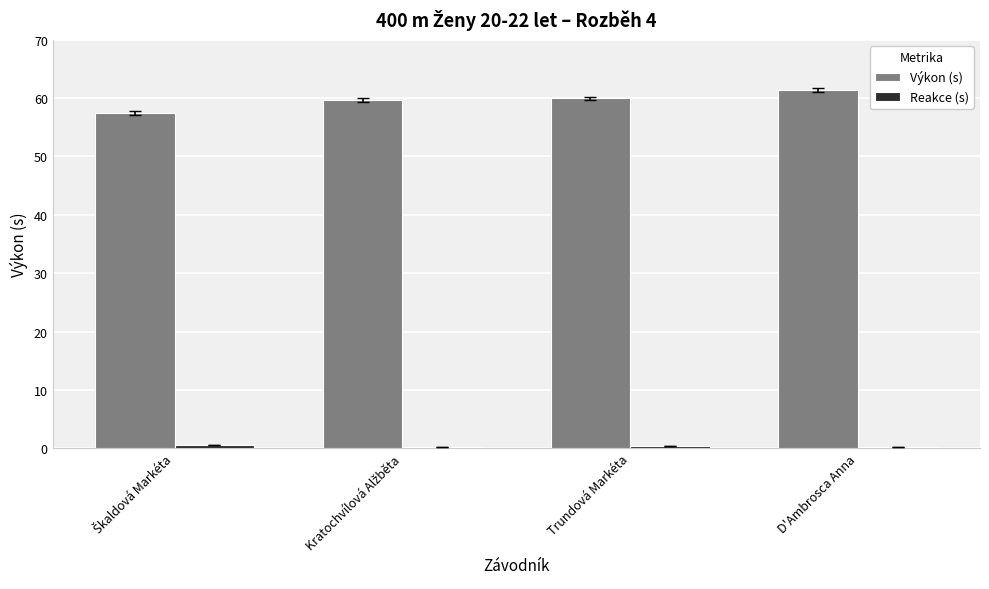

Which category has the highest value in the Výkon (s) series?

D'Ambrosca Anna